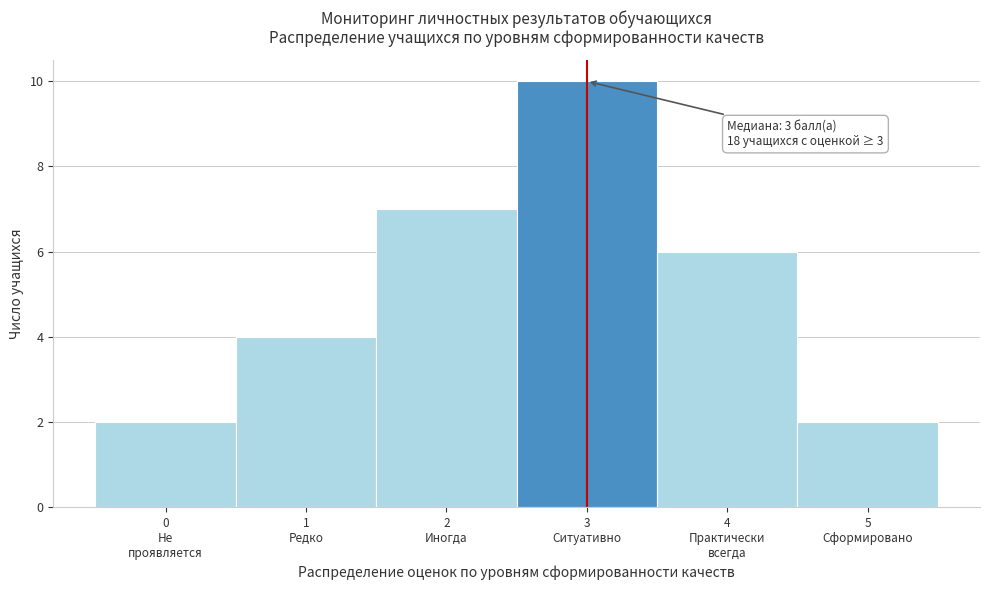

Reading left to right, transcribe all the data shown in this chart.

2	4	7	10	6	2